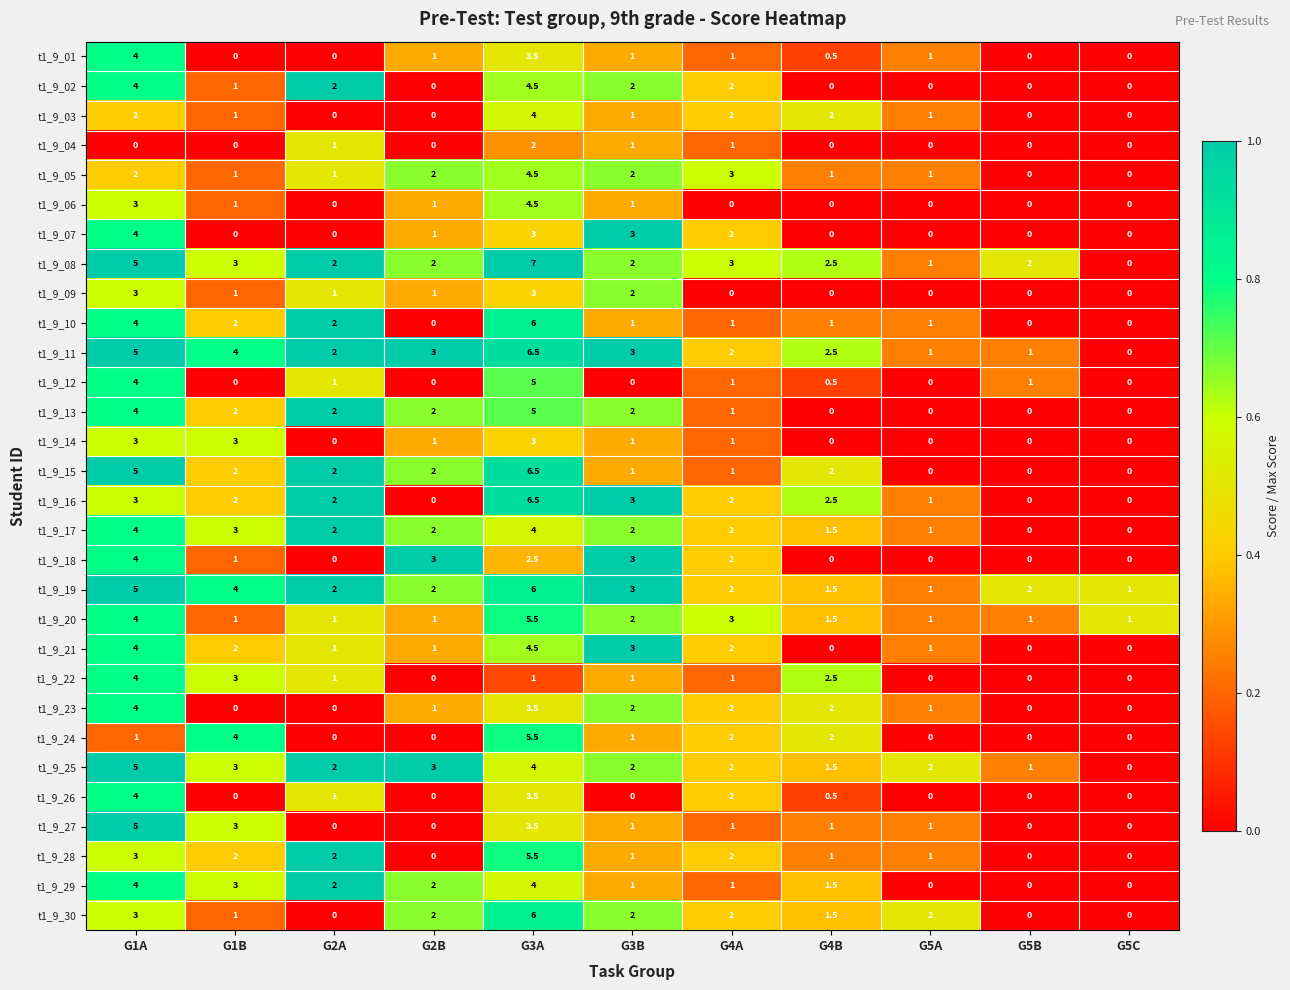

Count the number of data series in this chart.

30